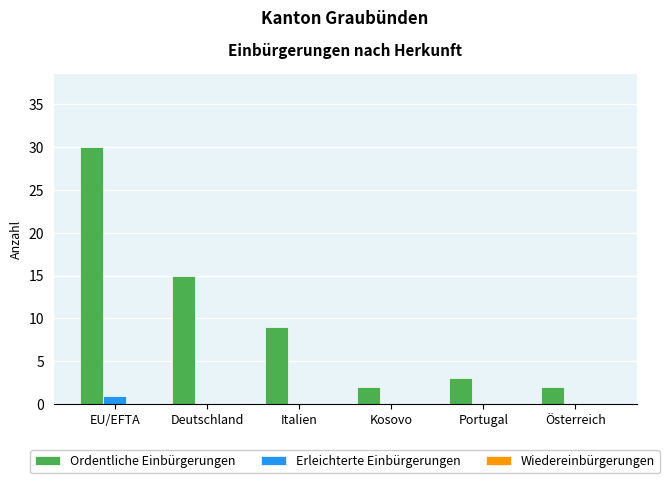

Where is Ordentliche Einbürgerungen nearest to the value 16?

Deutschland